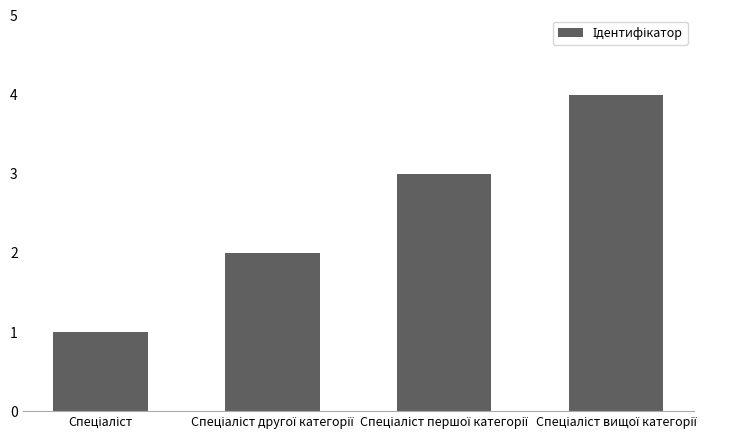

What is the maximum value shown in the chart?

4